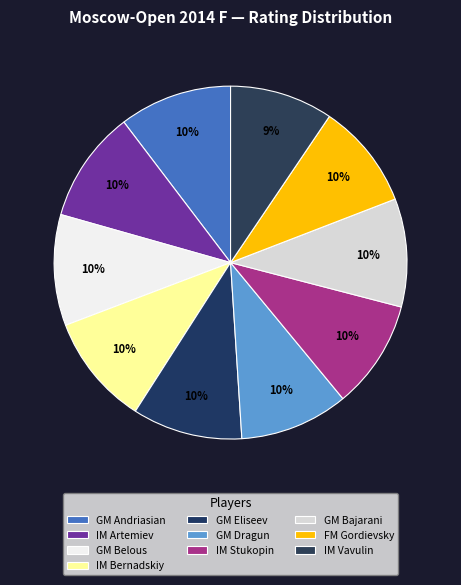

What is the ratio of the value at IM Stukopin to the value at GM Bajarani?

1.0